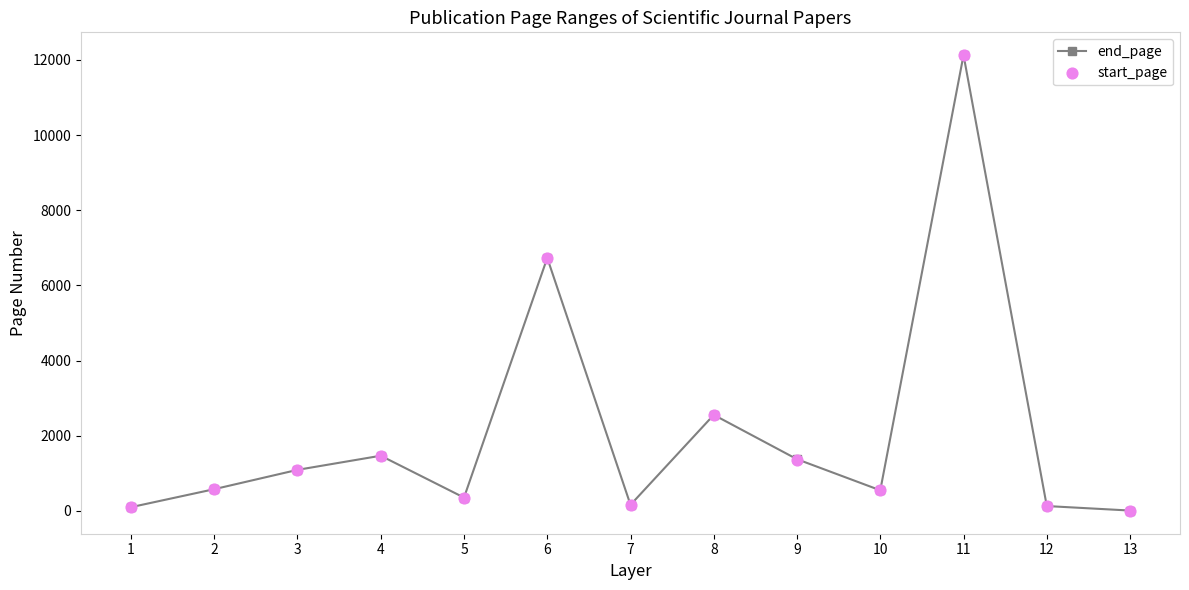

Which series has the widest spread of Y values?

start_page